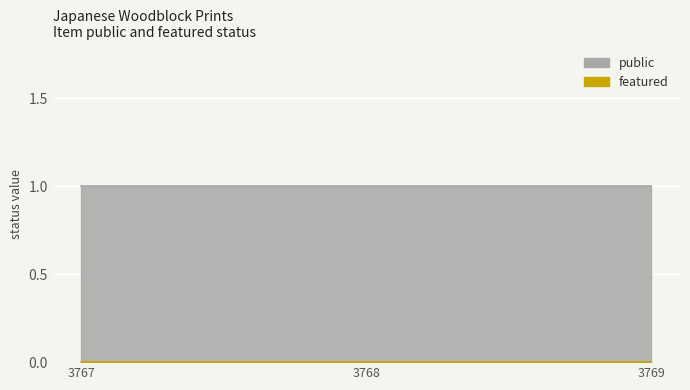

What is the spread (max minus min) of values at 3767?

1